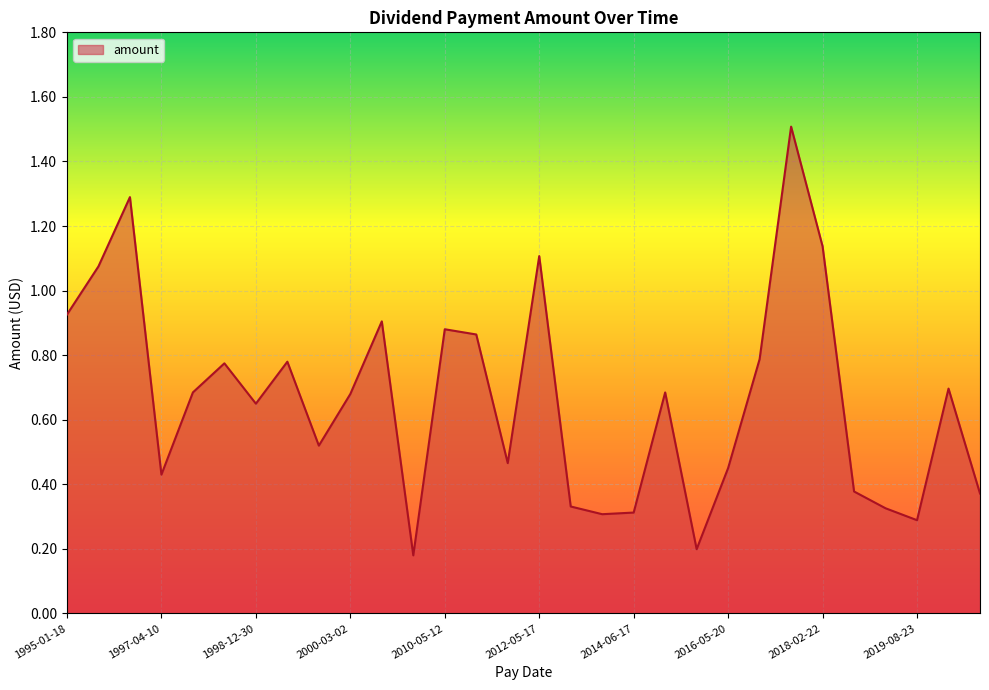

What is the maximum value shown in the chart?

1.5